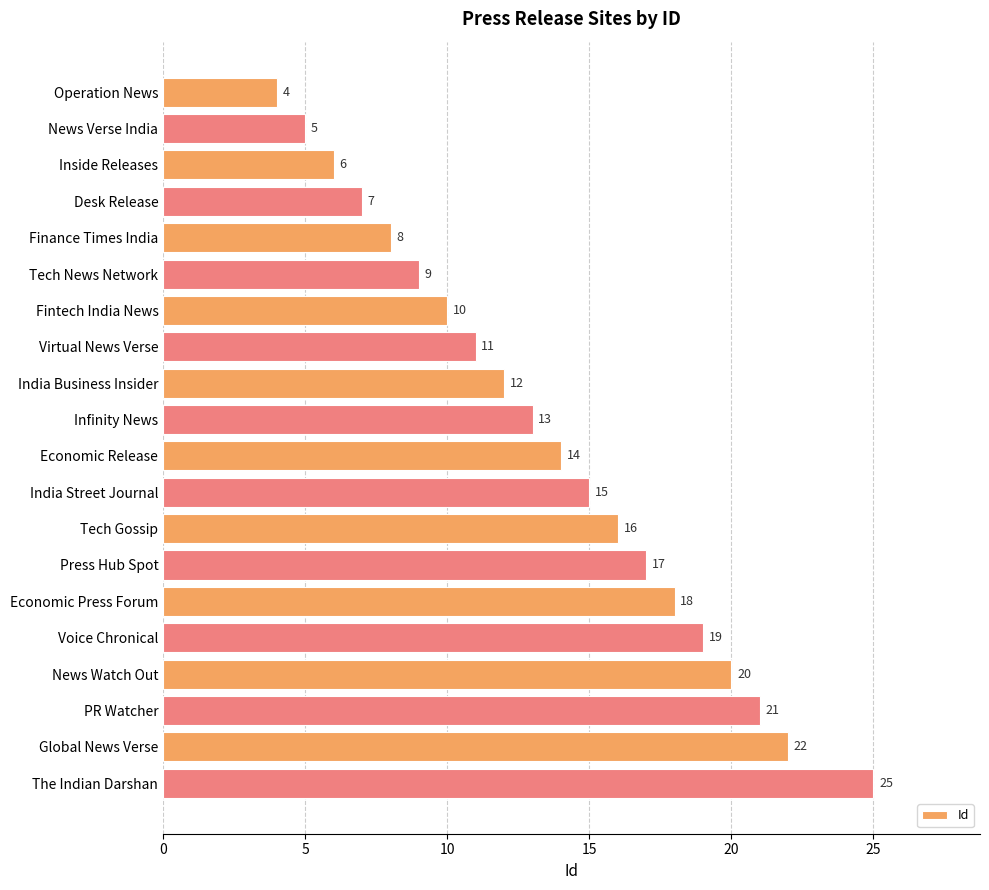

Which category has the highest value across all series?

The Indian Darshan